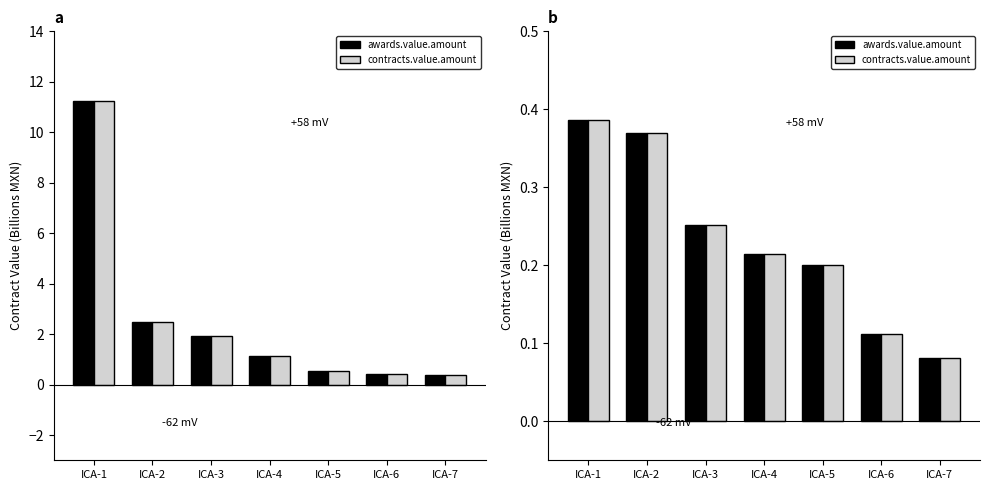

What is the total value across all series at ICA-1?

0.8